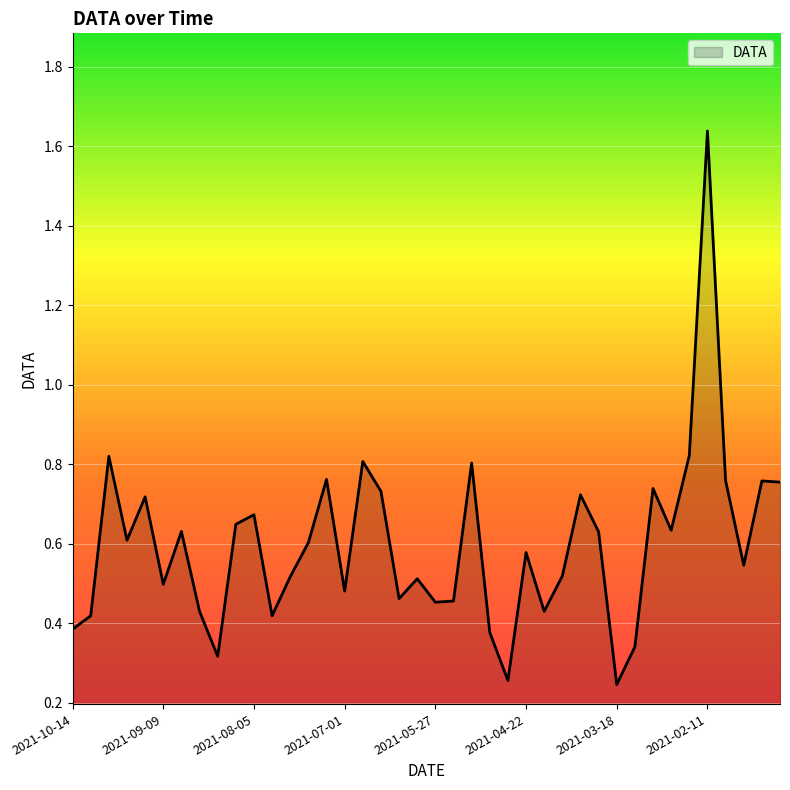

What is the label of the 33rd point from the left?

2021-03-04